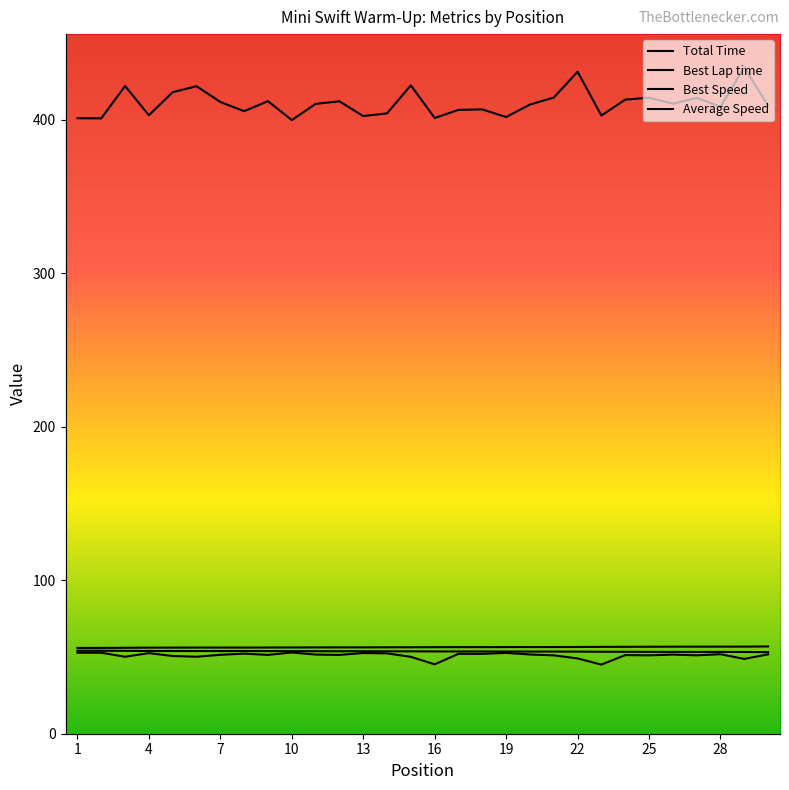

Which label corresponds to the smallest value in the chart?

23